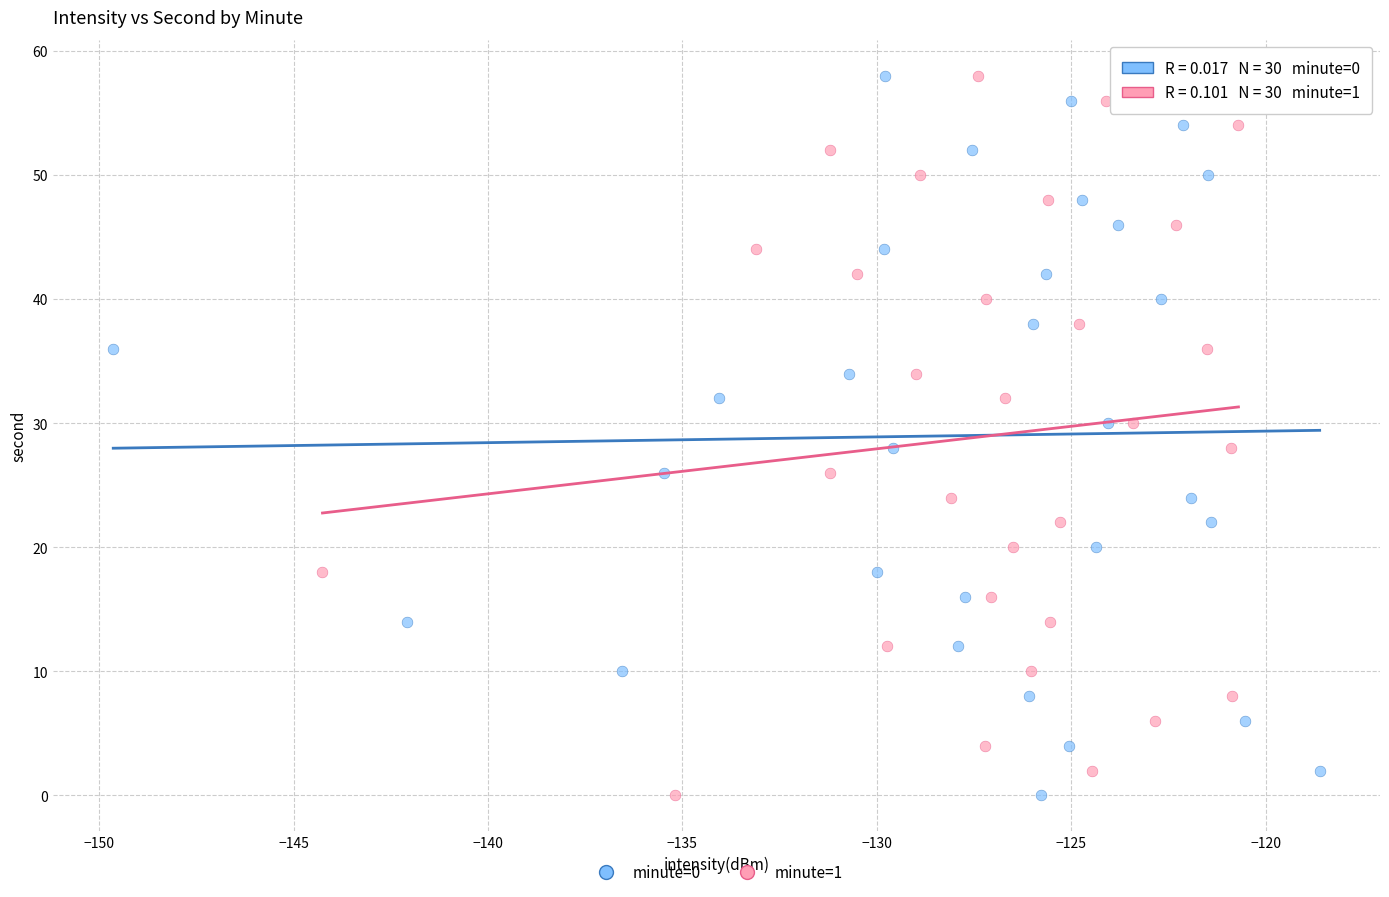

What are all the series names shown in the legend?

minute=0, minute=1